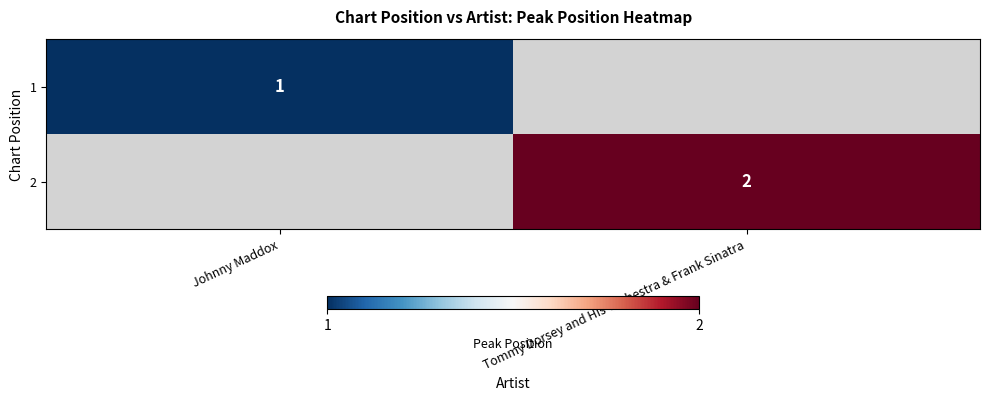

Is it true that 1 equals 1 at Johnny Maddox?

True